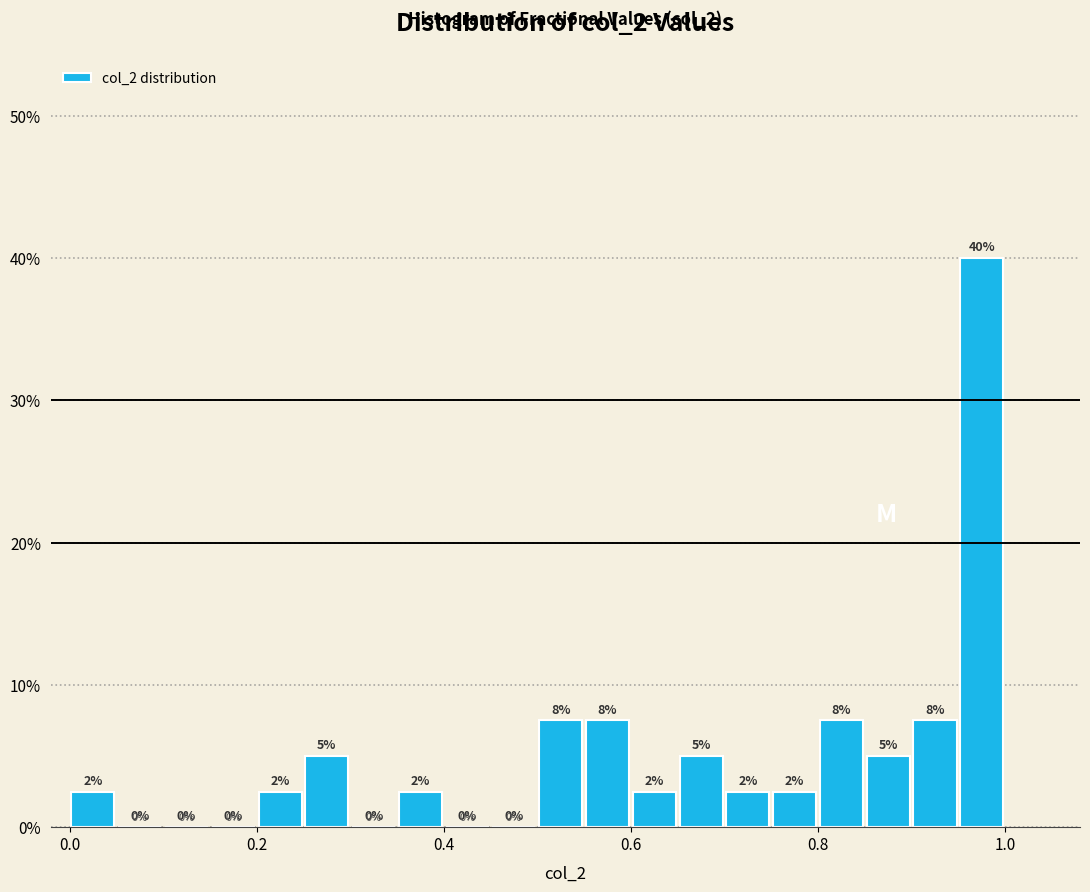

Around what value on the x-axis is the tallest bar? Give the approximate position of its centre, as read against the axis.

0.98